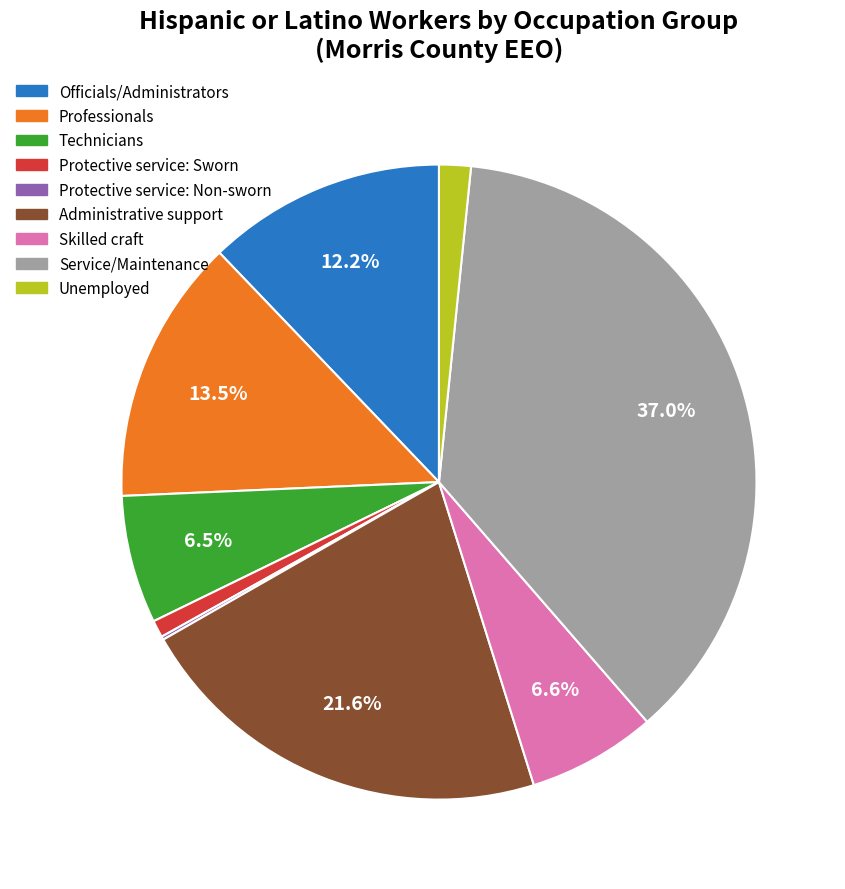

Which category has the biggest portion of the pie?

Service/Maintenance